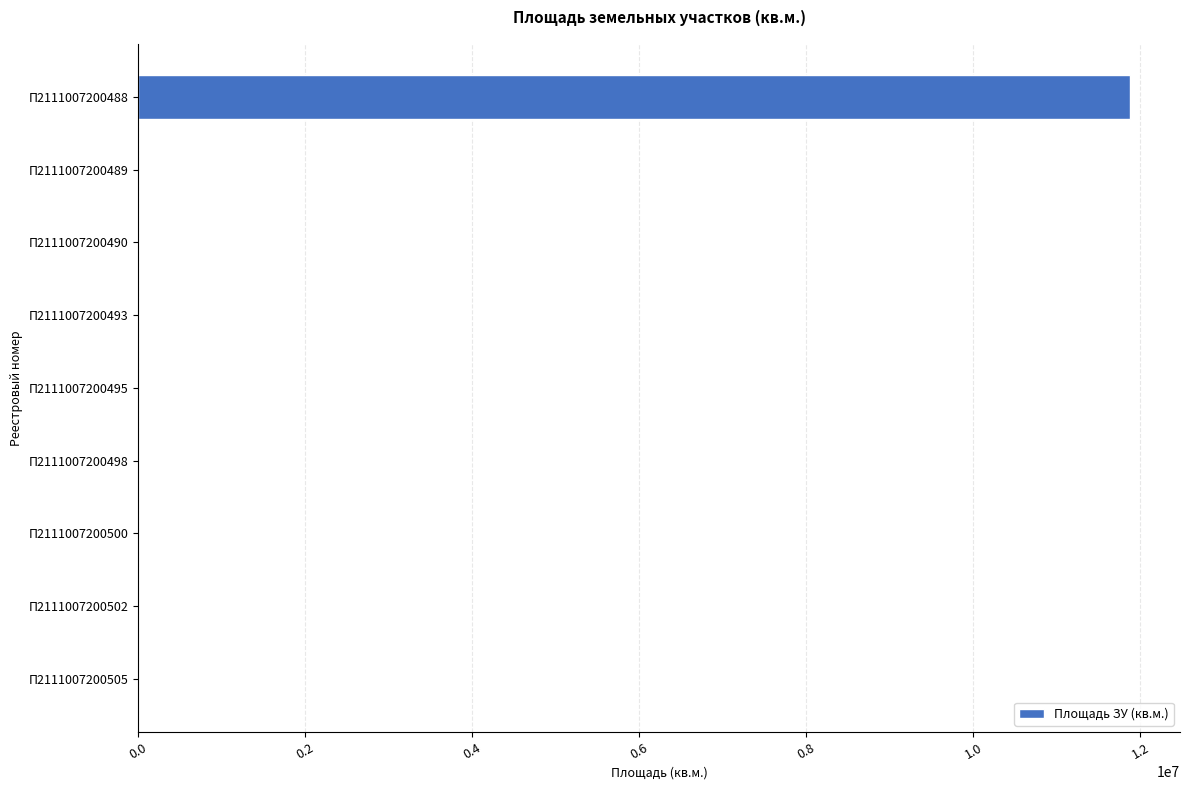

True or false: the data shows 11881721 at П2111007200488.

True